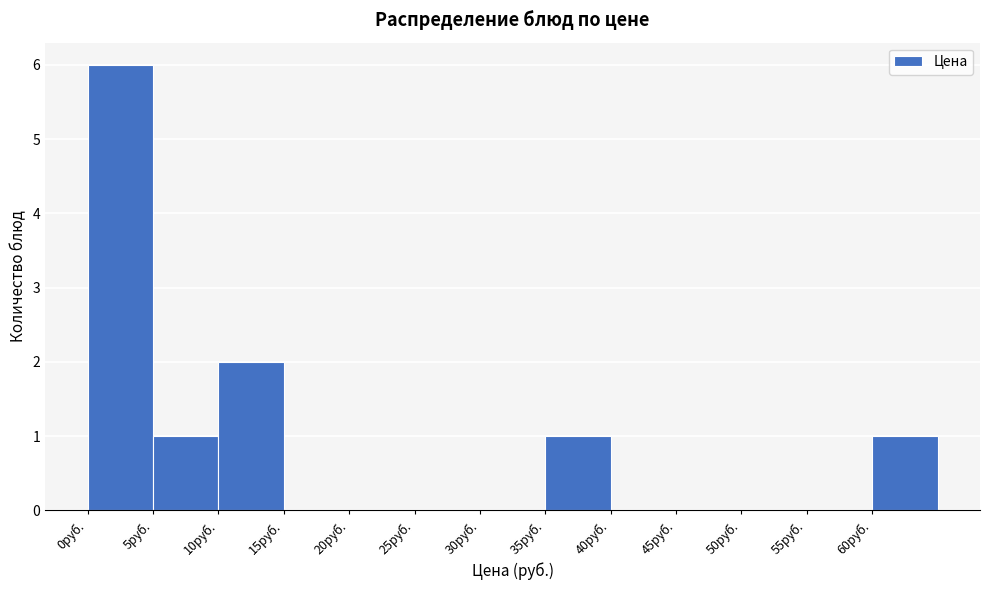

Reading left to right, list every bar in this chart as the range it spans on the x-axis followed by its height. The values are not printed on the chart, so give them approximately, as read against the axis.

0 to 5: 6
5 to 10: 1
10 to 15: 2
15 to 20: 0
20 to 25: 0
25 to 30: 0
30 to 35: 0
35 to 40: 1
40 to 45: 0
45 to 50: 0
50 to 55: 0
55 to 60: 0
60 to 65: 1